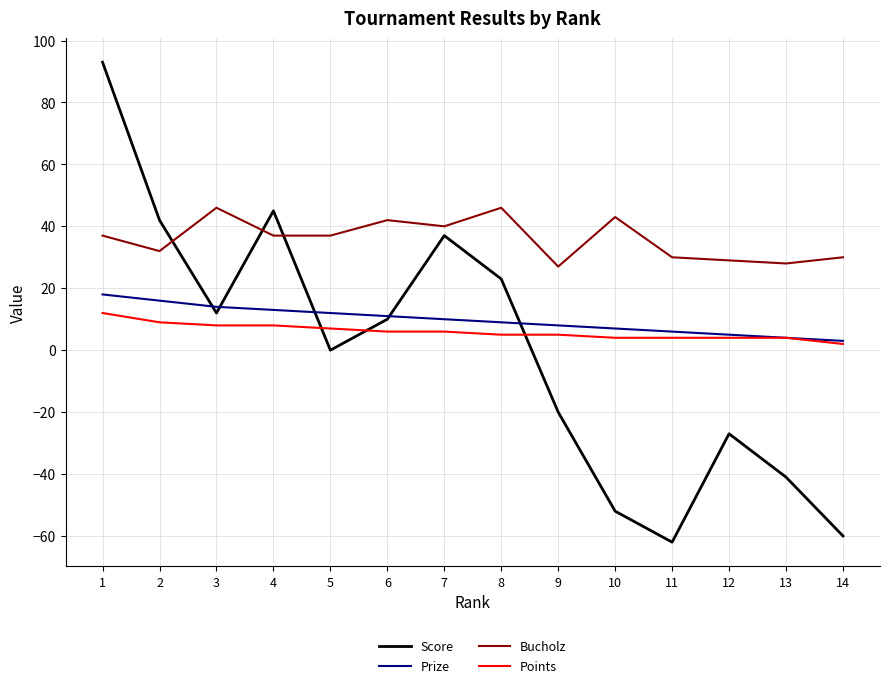

Which series has the largest range (max minus min)?

Score